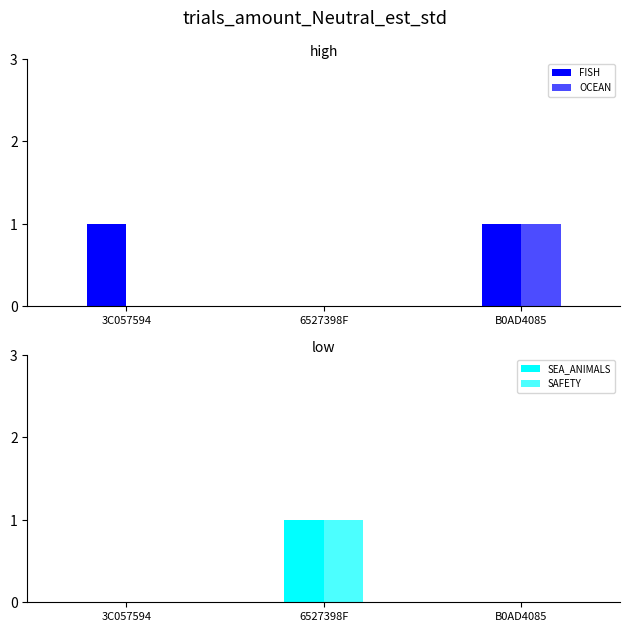

What are all the series names shown in the legend?

FISH, OCEAN, SEA_ANIMALS, SAFETY